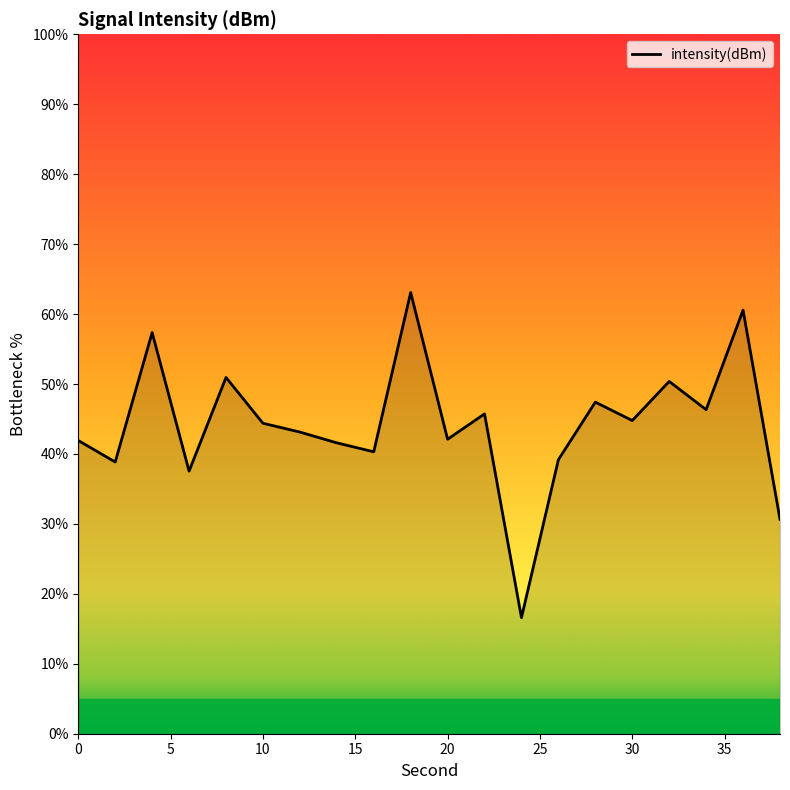

What is the smallest value displayed?

16.6